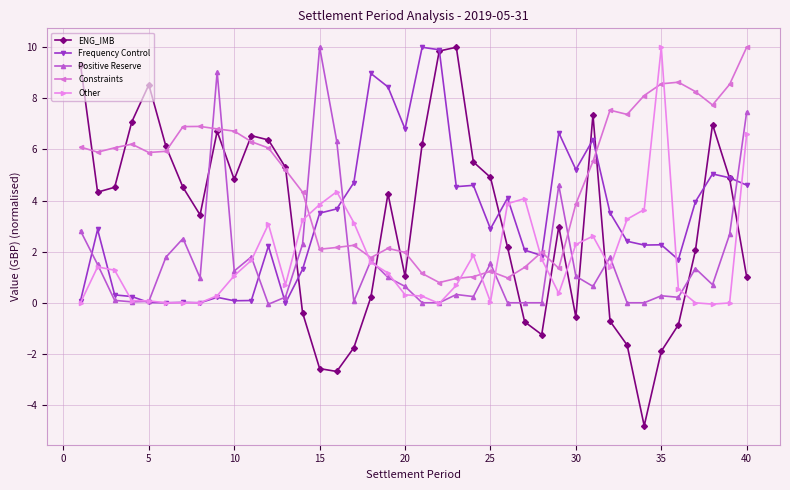

Which series has the largest range (max minus min)?

ENG_IMB